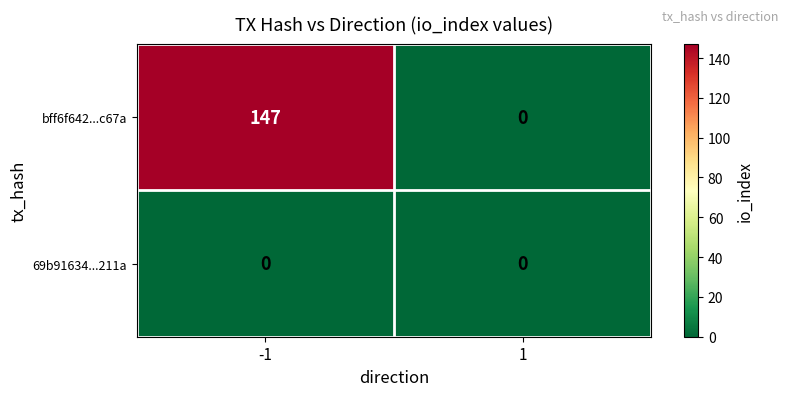

At which category does the chart reach its peak across all series?

-1